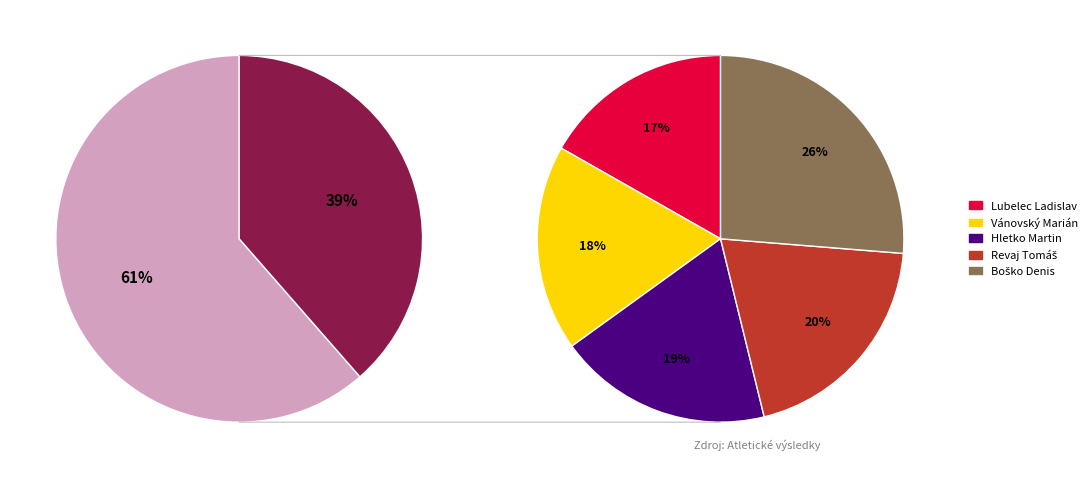

What is the largest slice in the pie chart?

Boško Denis